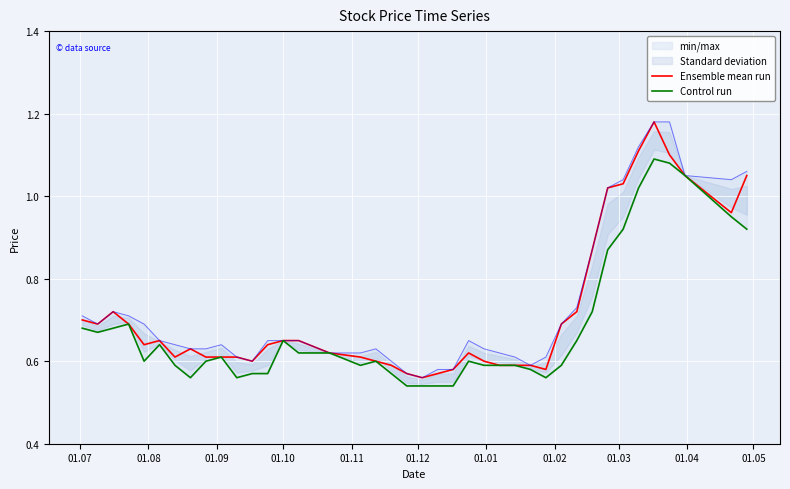

How many data points does each series have?

40